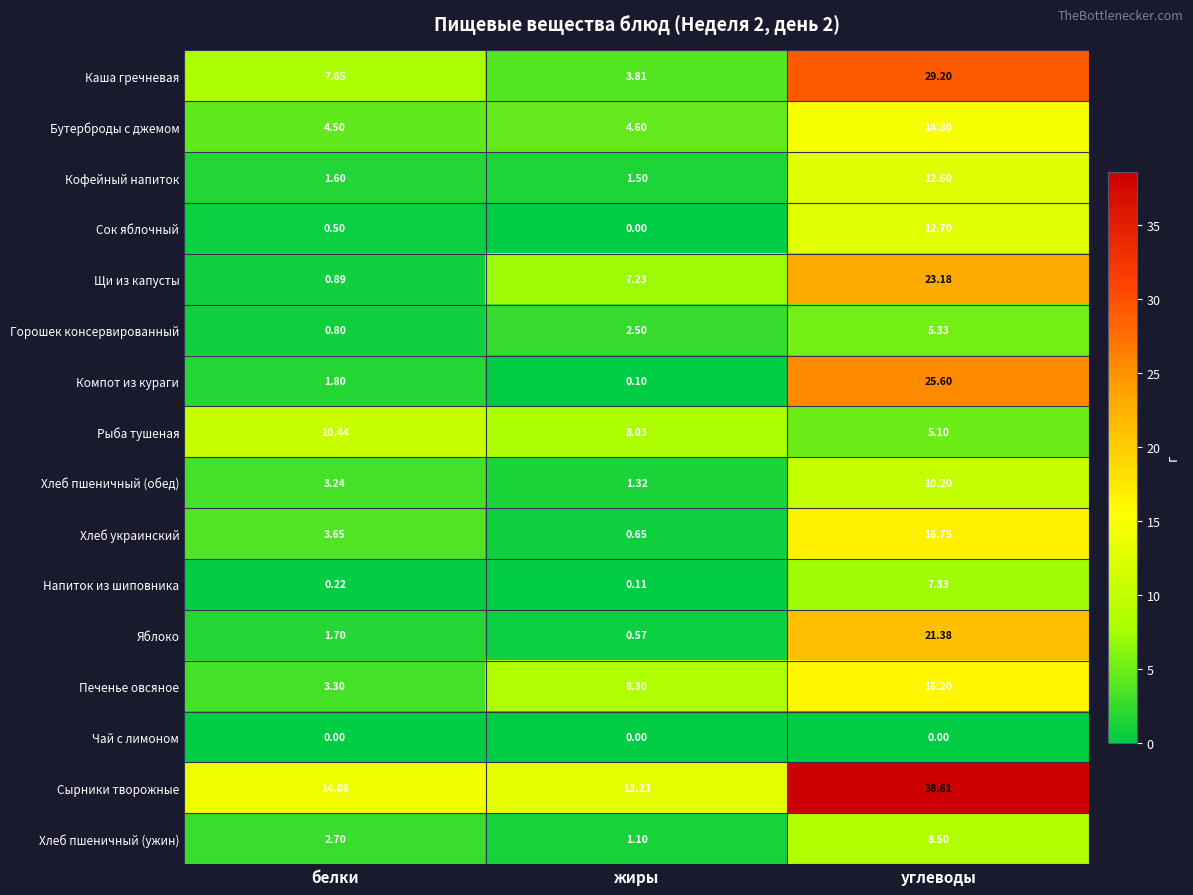

At which label does Яблоко reach its minimum?

жиры